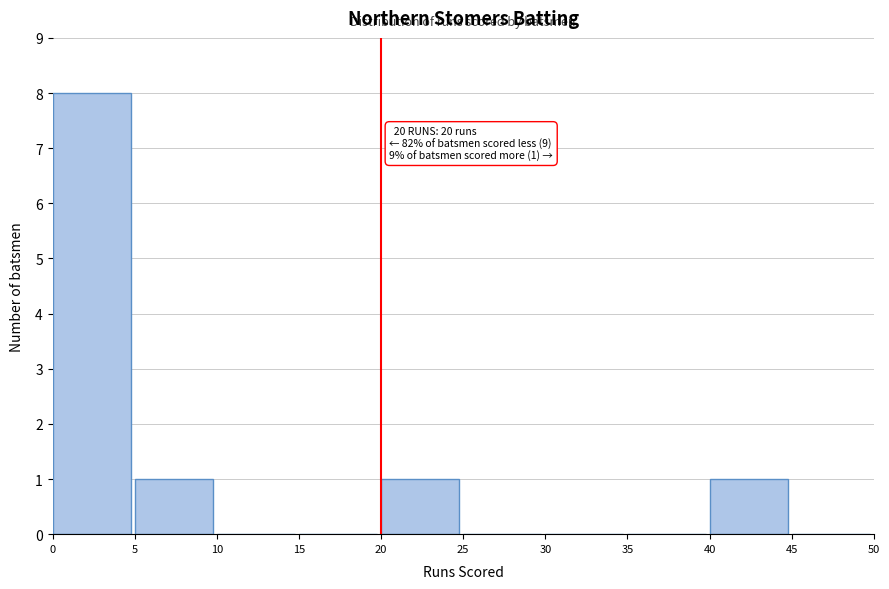

Which range on the x-axis has the tallest bar?

0 to 5